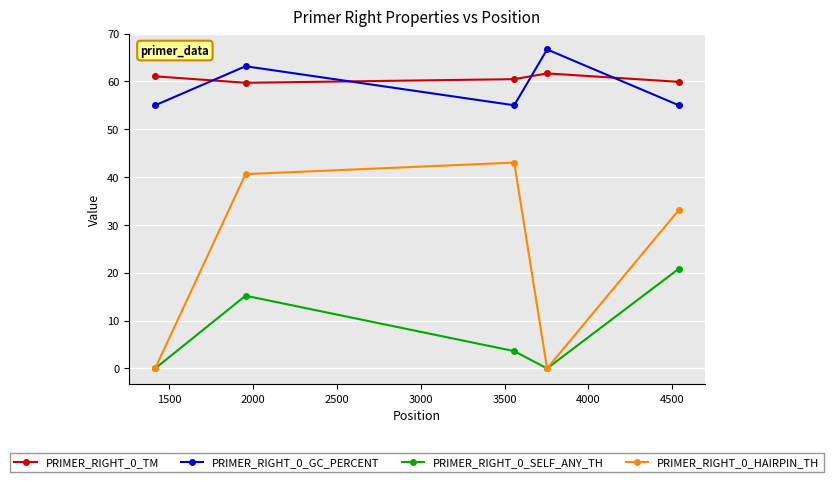

Which series has the largest range (max minus min)?

PRIMER_RIGHT_0_HAIRPIN_TH